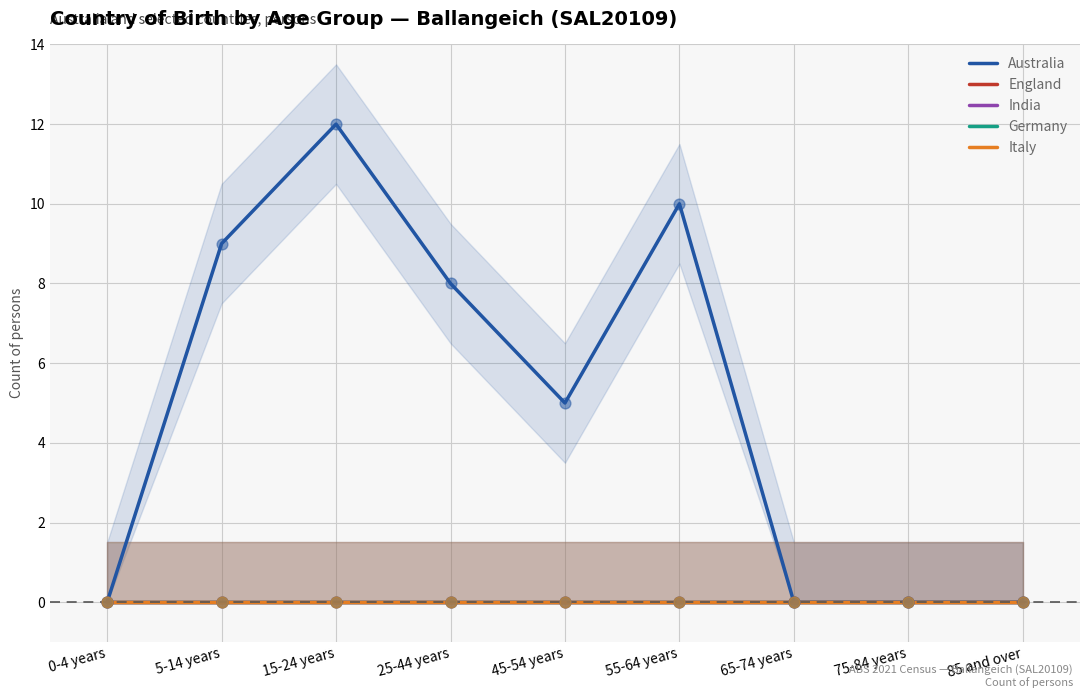

At which category is the sum across all series the highest?

15-24 years